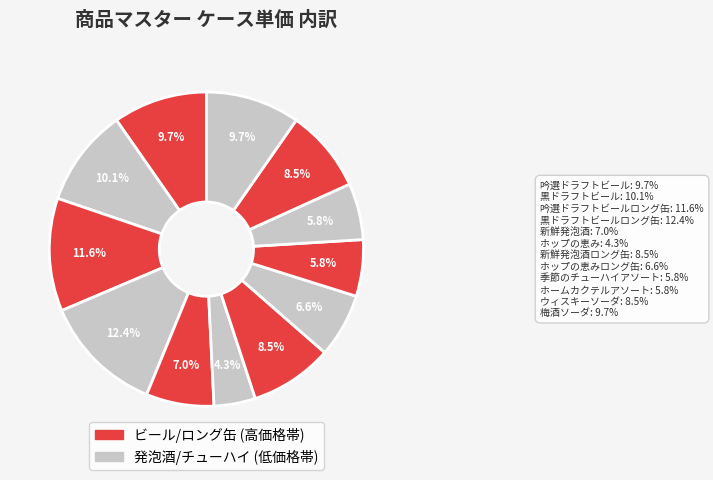

Which slice is the largest?

黒ドラフトビールロング缶